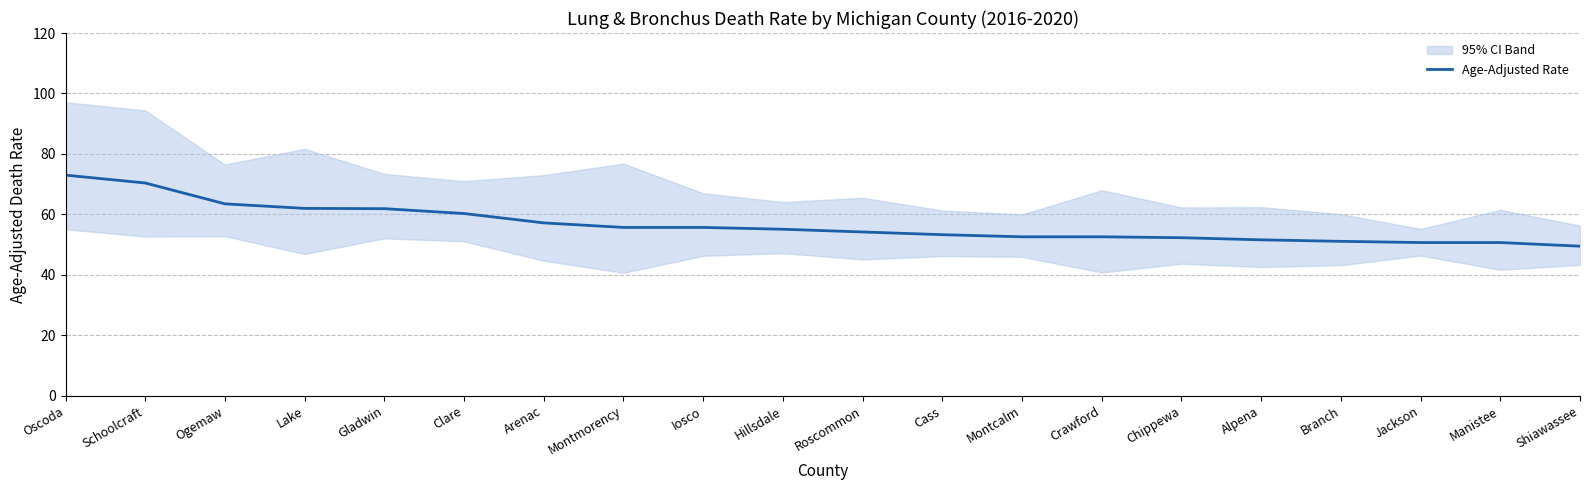

The chart shows a value of 60.3 at Clare. True or false?

True